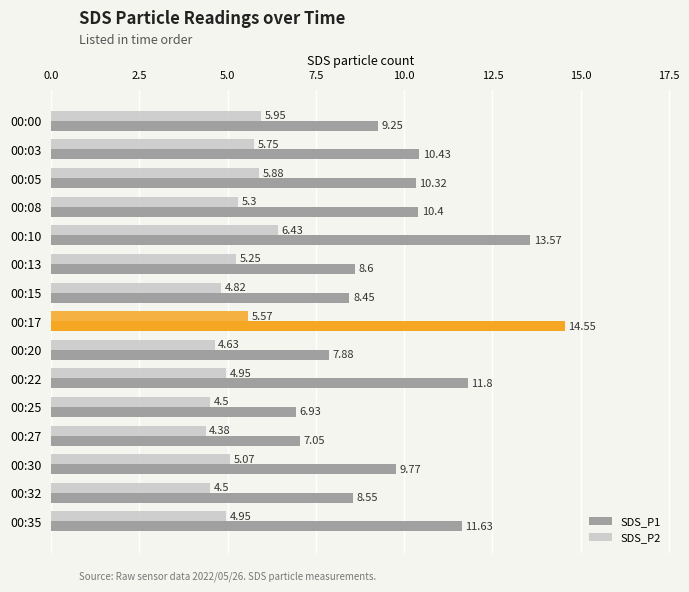

What is the difference between the maximum and minimum values in the SDS_P1 series?

7.6